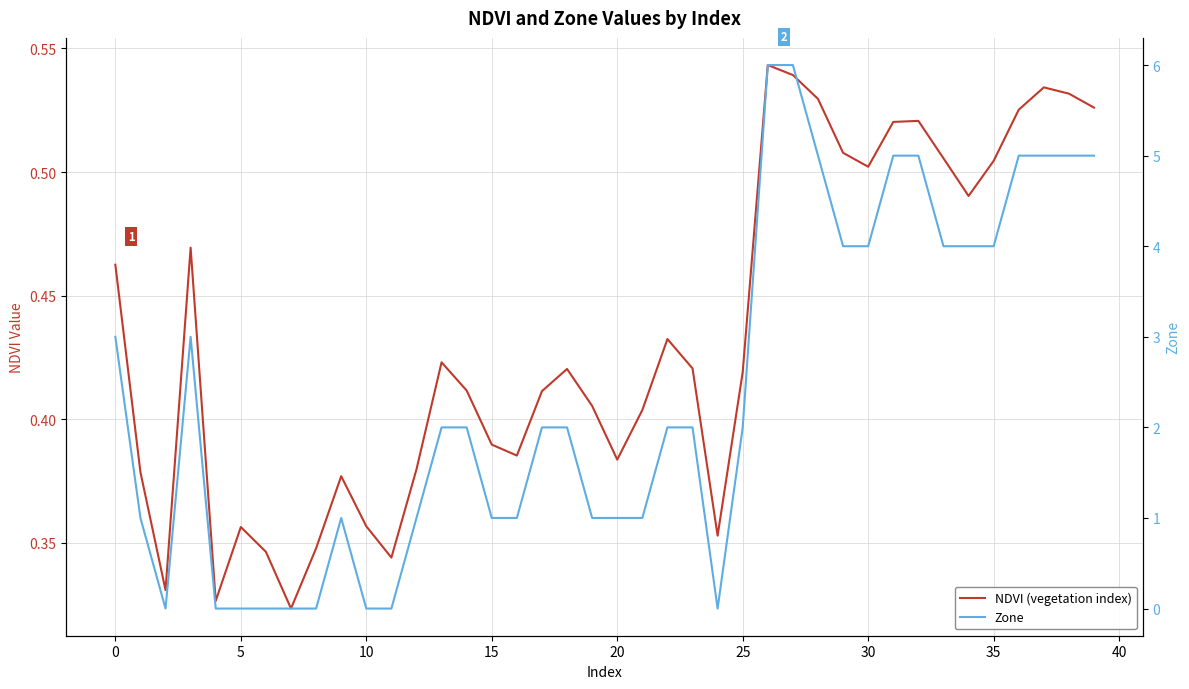

Reading left to right, what are all the values shown in this chart?

NDVI (vegetation index): 0.5	0.4	0.3	0.5	0.3	0.4	0.3	0.3	0.3	0.4	0.4	0.3	0.4	0.4	0.4	0.4	0.4	0.4	0.4	0.4	0.4	0.4	0.4	0.4	0.4	0.4	0.5	0.5	0.5	0.5	0.5	0.5	0.5	0.5	0.5	0.5	0.5	0.5	0.5	0.5
Zone: 3.0	1.0	0.0	3.0	0.0	0.0	0.0	0.0	0.0	1.0	0.0	0.0	1.0	2.0	2.0	1.0	1.0	2.0	2.0	1.0	1.0	1.0	2.0	2.0	0.0	2.0	6.0	6.0	5.0	4.0	4.0	5.0	5.0	4.0	4.0	4.0	5.0	5.0	5.0	5.0